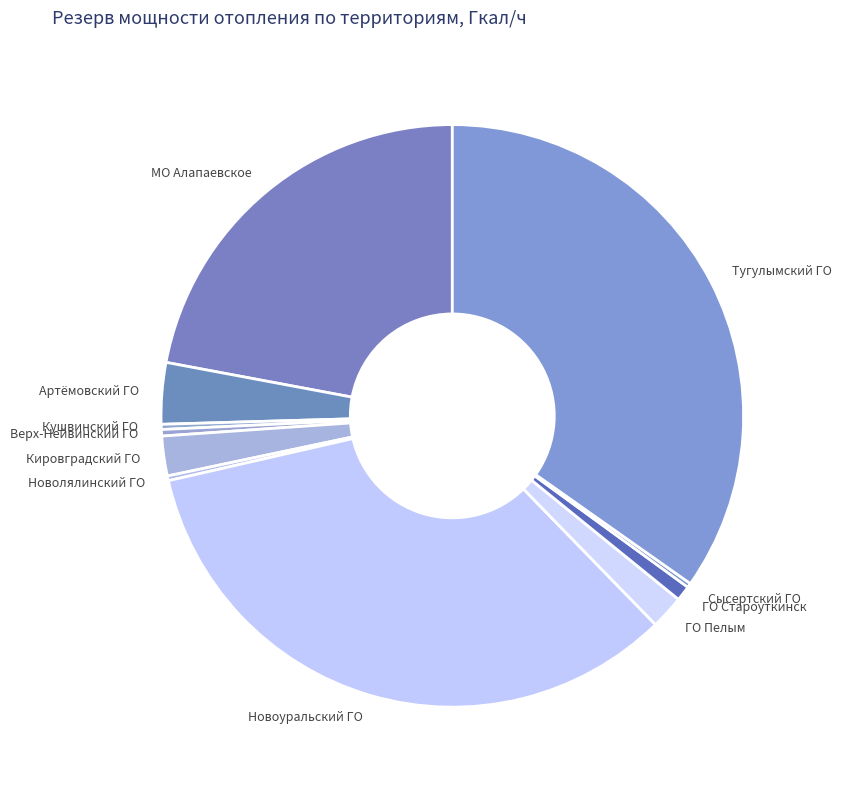

What is the largest slice in the pie chart?

Тугулымский ГО